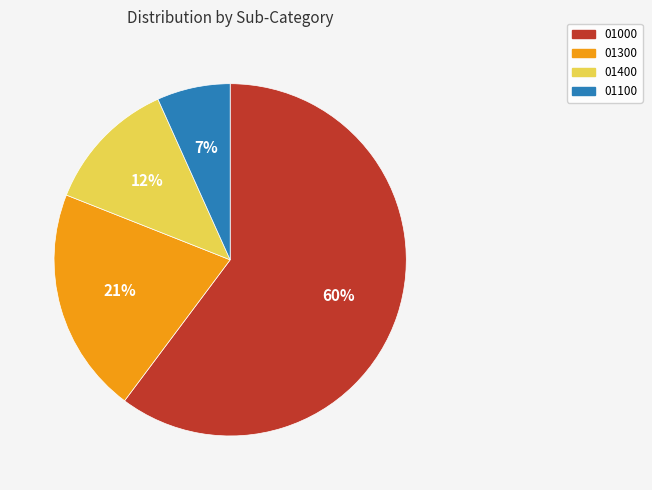

Count the number of slices in the pie.

4